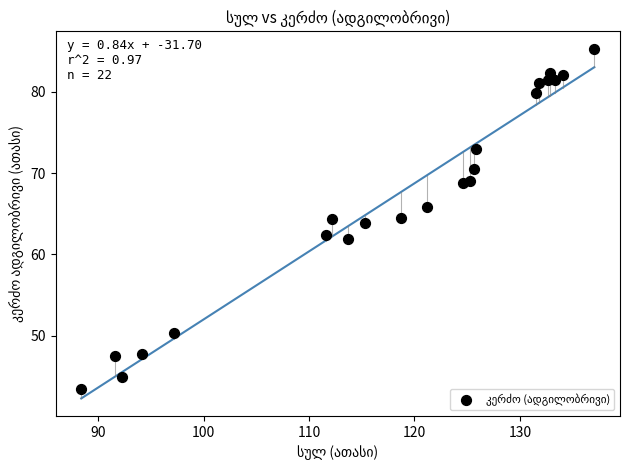

What is the range of Y values (max minus min)?

41.9